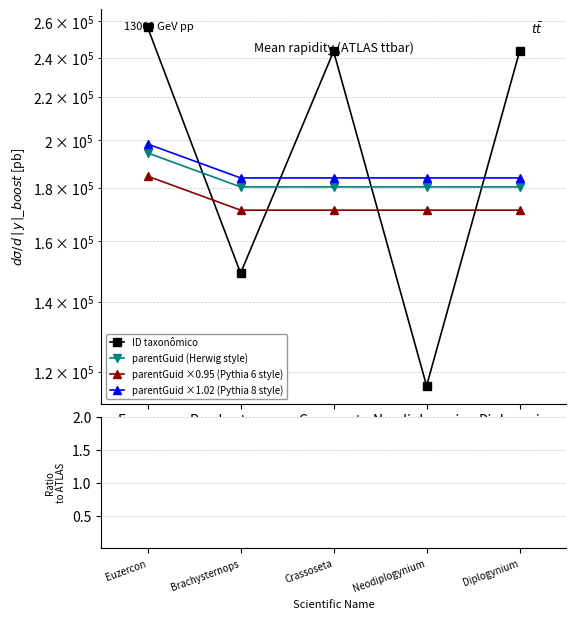

At which label is parentGuid ×1.02 (Pythia 8 style) closest to 191180?

Brachysternops